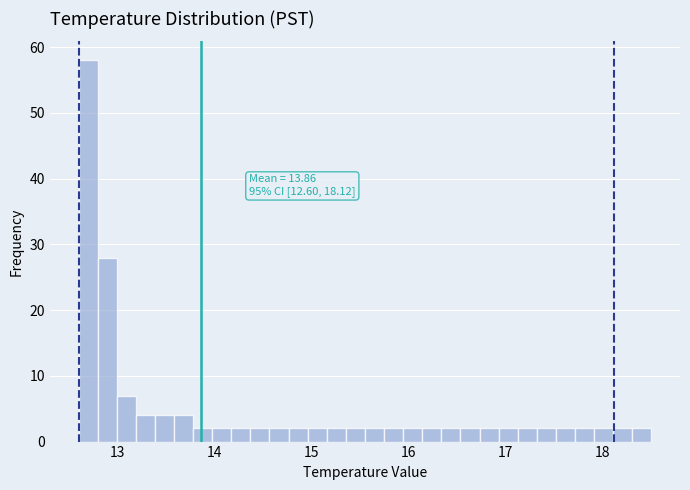

Around what value on the x-axis is the tallest bar? Give the approximate position of its centre, as read against the axis.

12.7